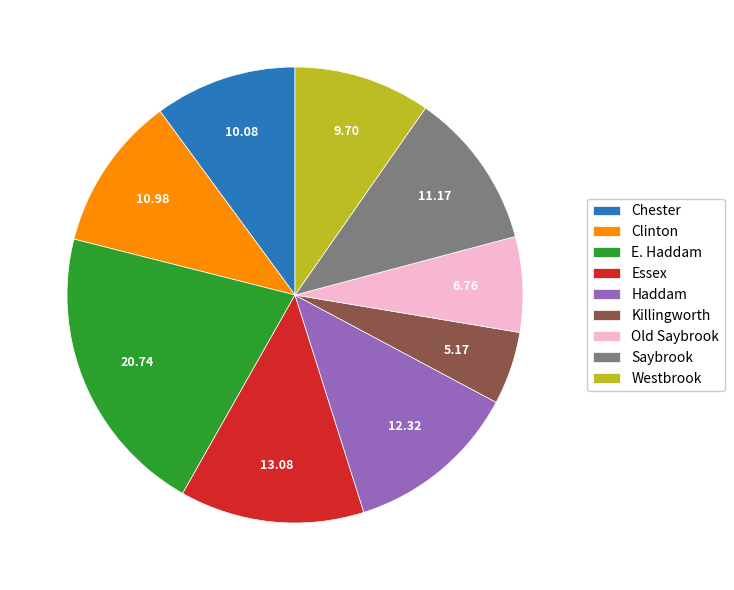

Does any single category account for the majority?

No